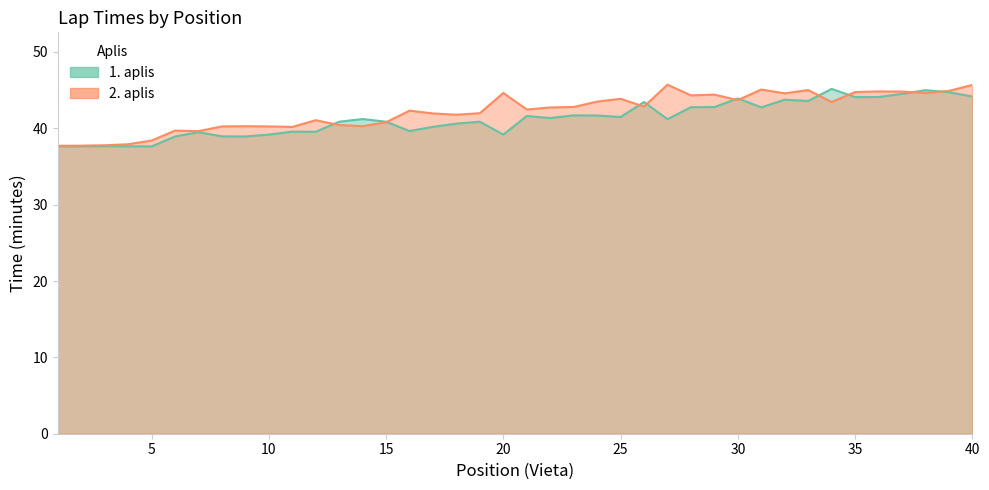

Reading right to left, list all the values displayed in this chart.

1. aplis (min): 44.2	44.7	45.0	44.5	44.1	44.1	45.2	43.6	43.8	42.8	43.9	42.8	42.8	41.2	43.5	41.5	41.7	41.7	41.4	41.6	39.2	40.9	40.6	40.2	39.6	40.9	41.2	40.9	39.5	39.6	39.2	38.9	39.0	39.5	38.9	37.6	37.6	37.7	37.6	37.6
2. aplis (min): 45.7	44.9	44.6	44.8	44.8	44.8	43.5	45.0	44.6	45.1	43.7	44.4	44.3	45.7	42.9	43.9	43.5	42.8	42.7	42.5	44.6	42.0	41.8	42.0	42.3	40.8	40.3	40.4	41.1	40.2	40.2	40.3	40.2	39.6	39.7	38.4	37.9	37.8	37.7	37.7